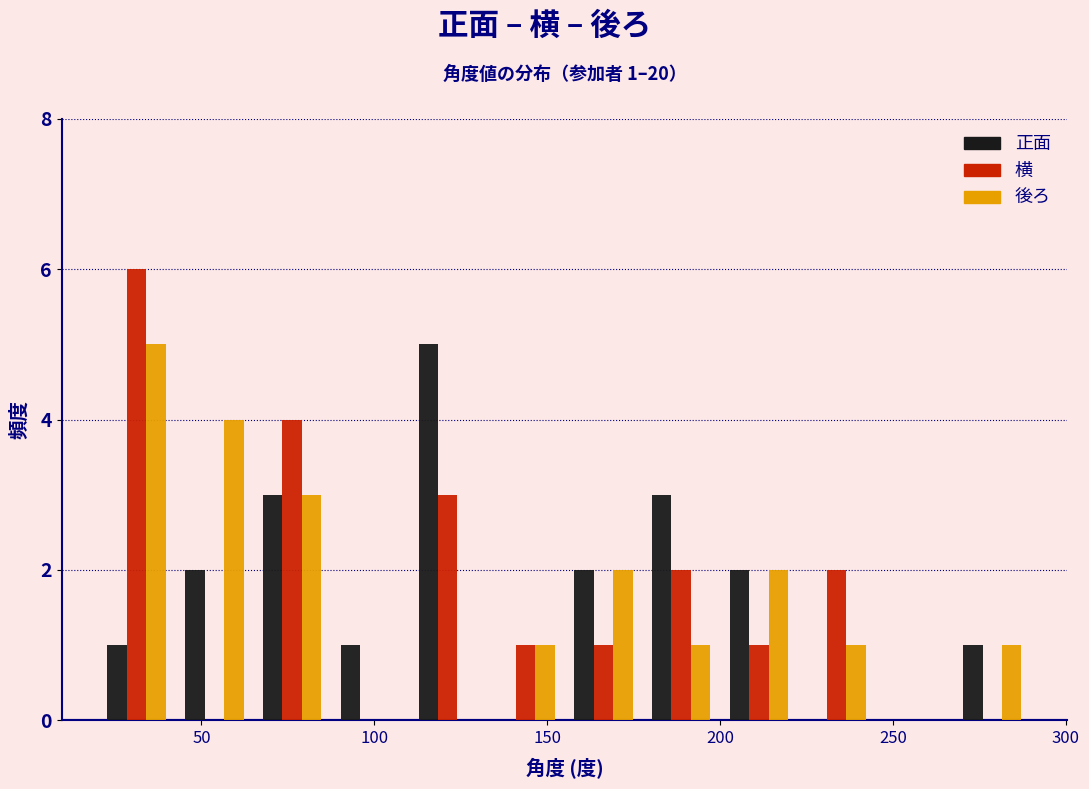

In the 横 series, which range on the x-axis has the tallest bar?

20.0 to 42.5